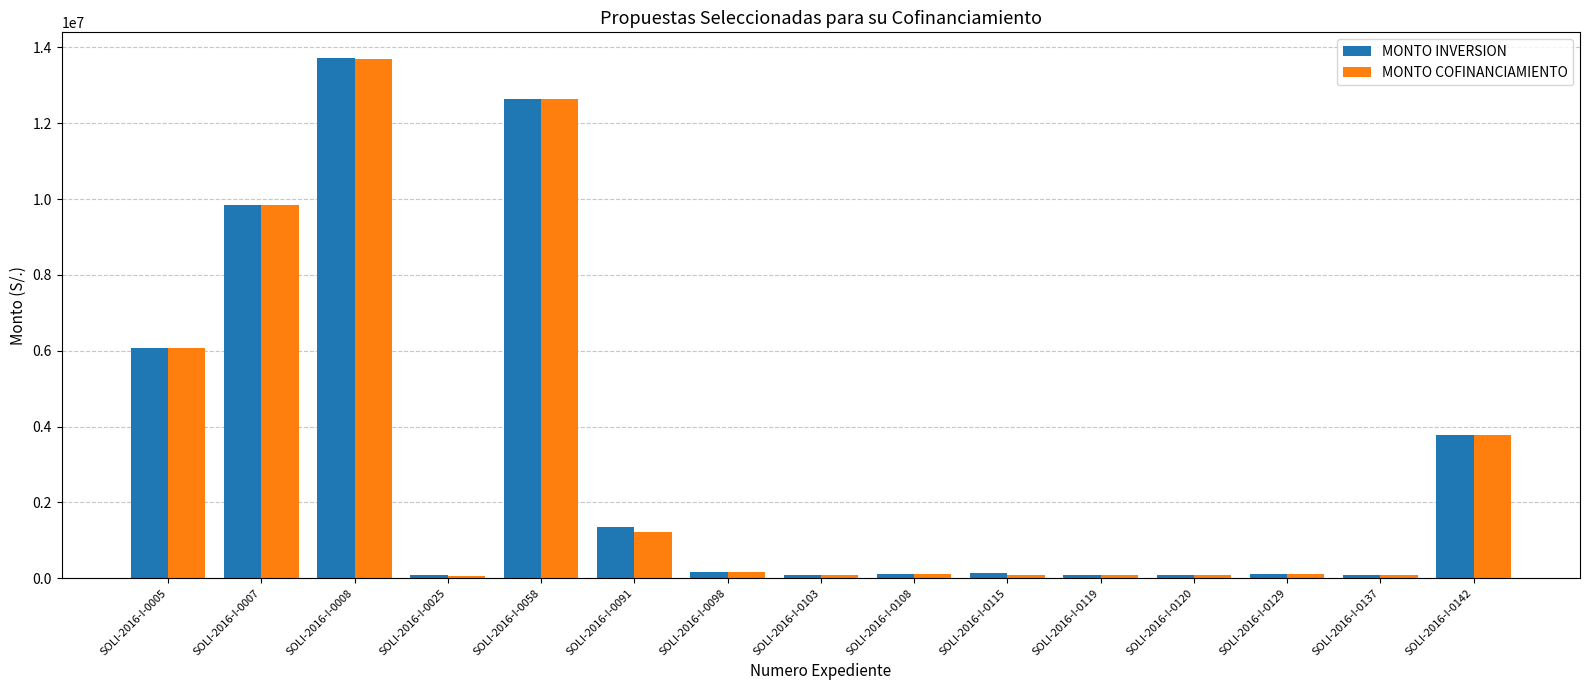

Count the number of data series in this chart.

2